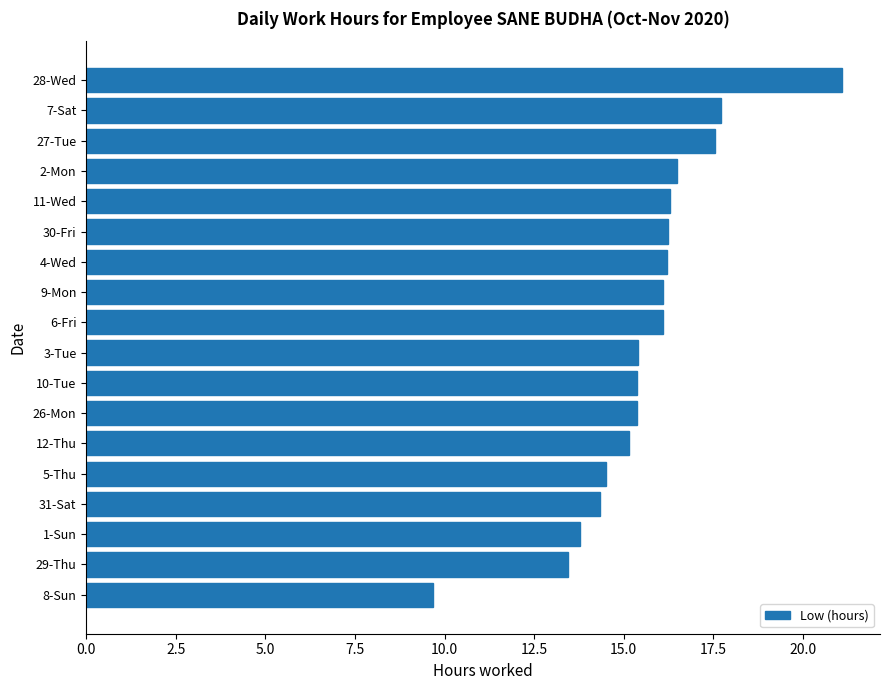

What is the change in value from 6-Fri to 29-Thu?

-2.6